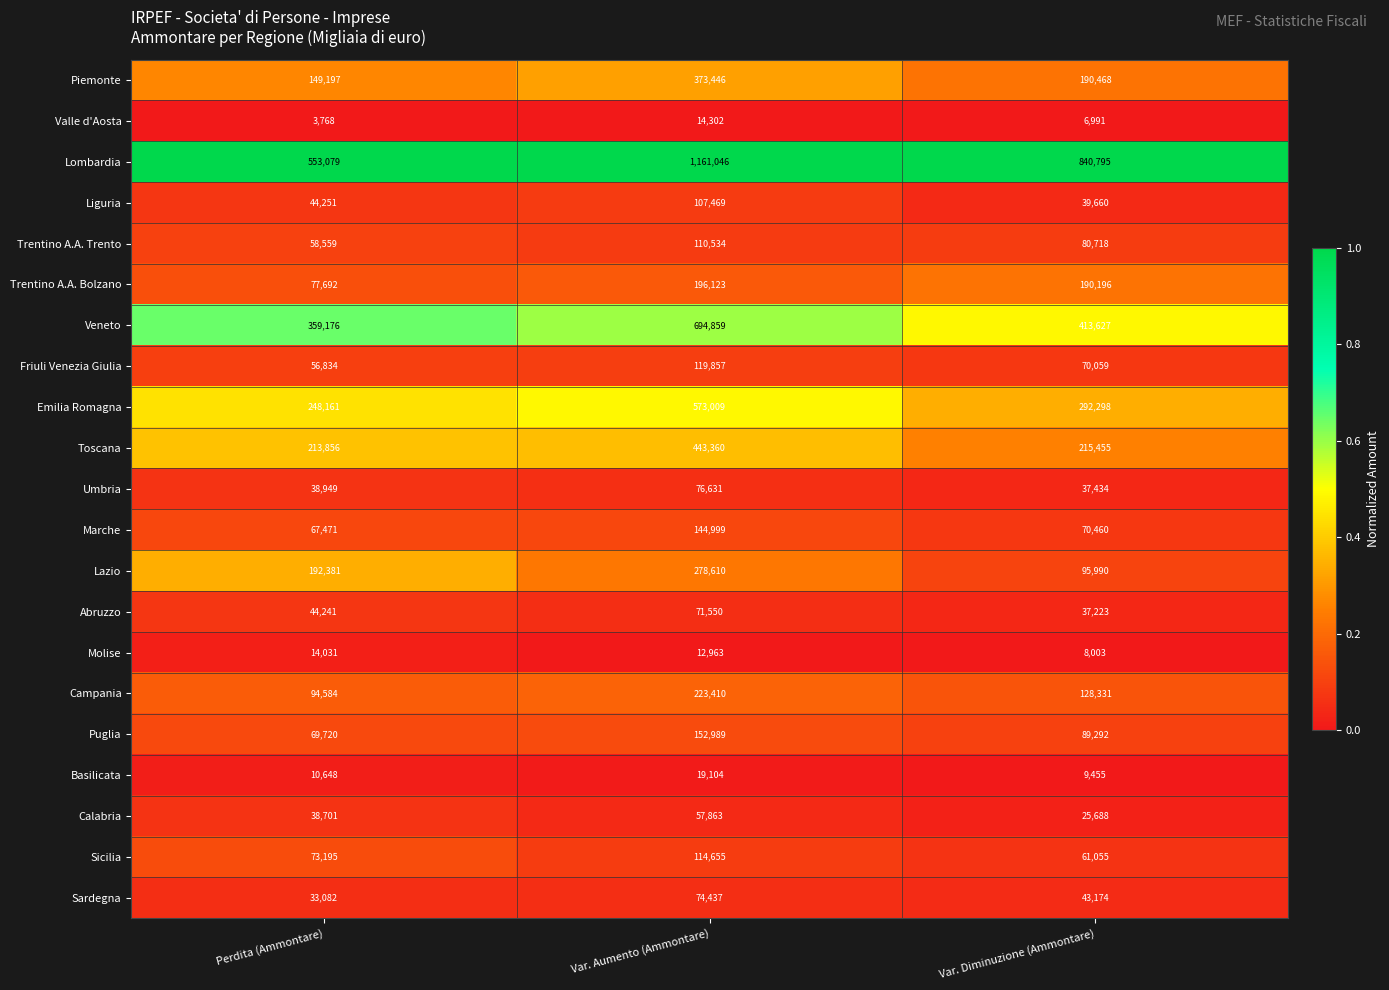

What is the difference between the highest and lowest values at Var. Aumento (Ammontare)?

1148083